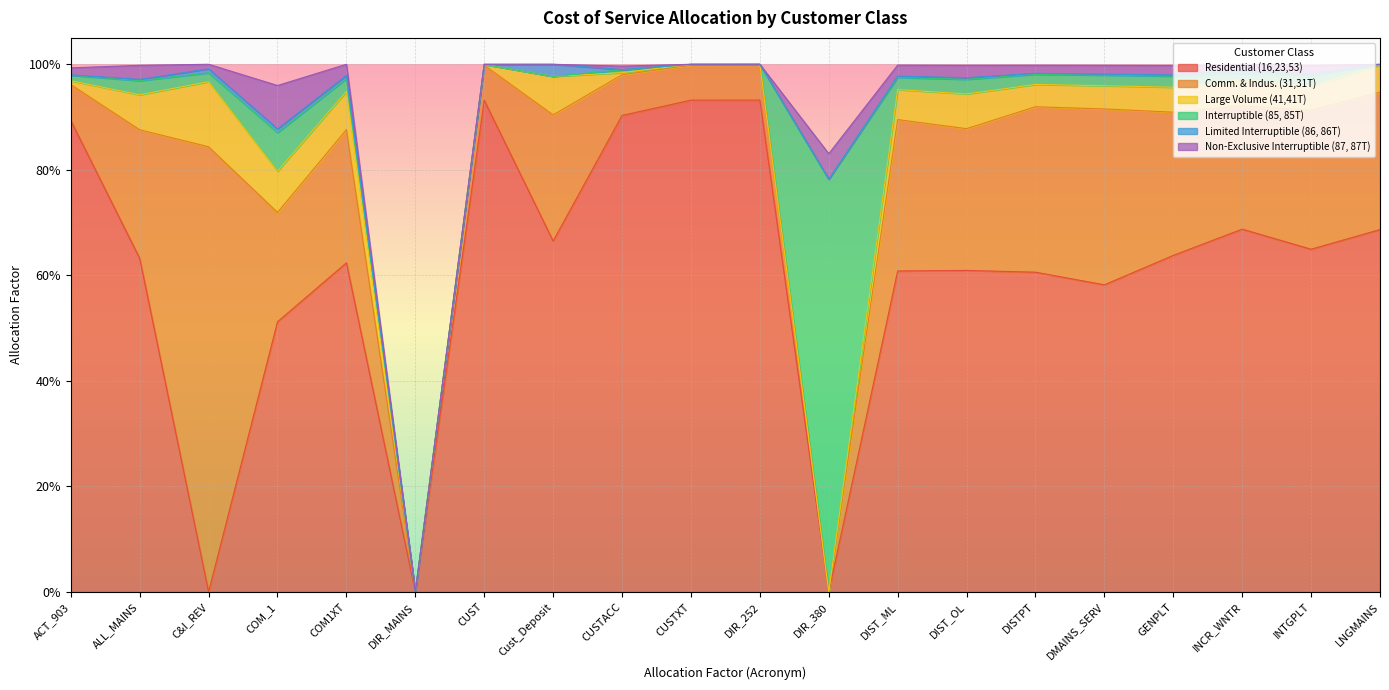

What is the difference between the highest and lowest values at DIR_252?

0.9